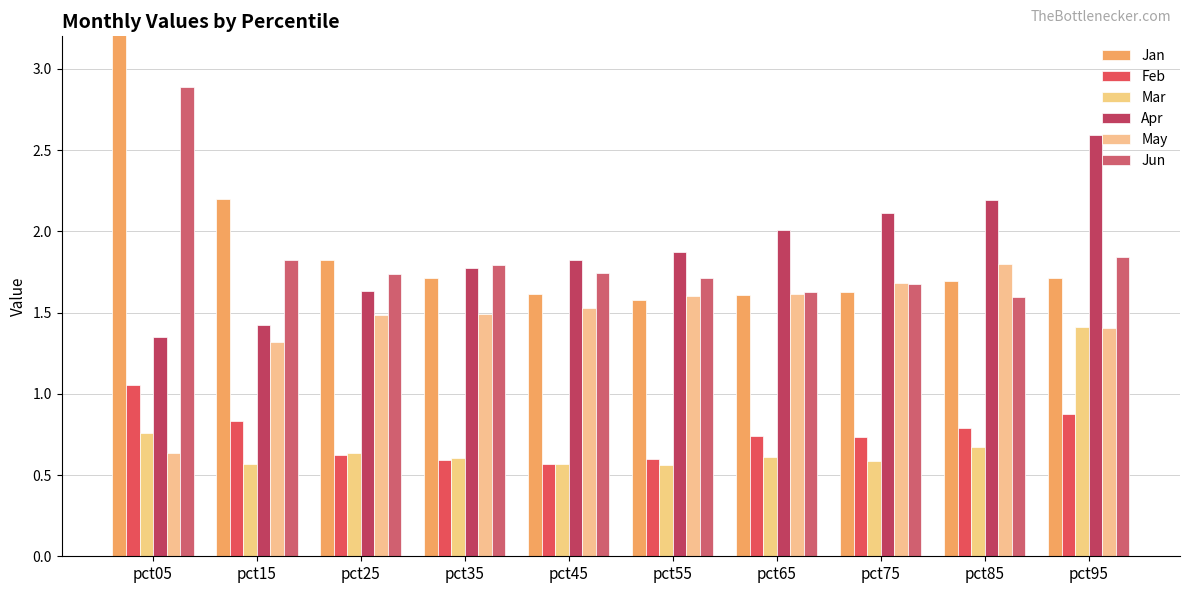

Which series changed the most between pct05 and pct65?

Jan